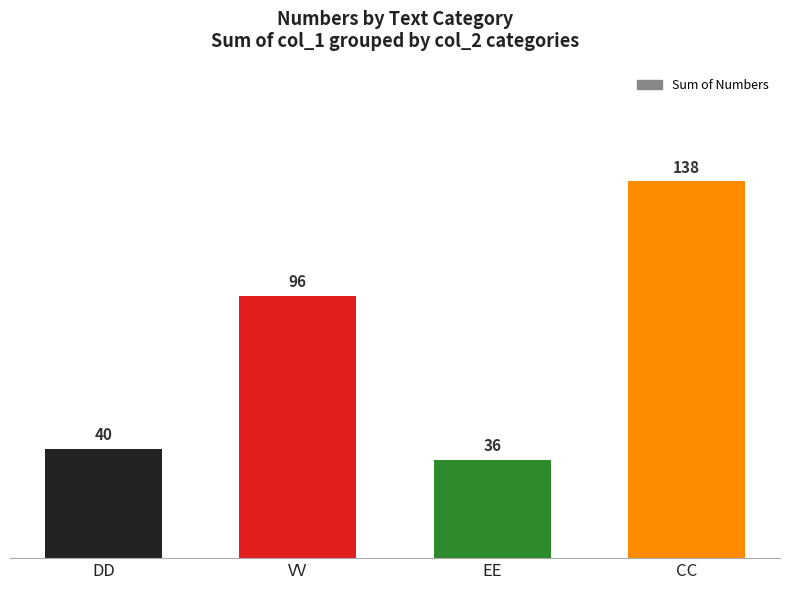

Approximately how many times larger is the value at VV compared to CC?

0.7